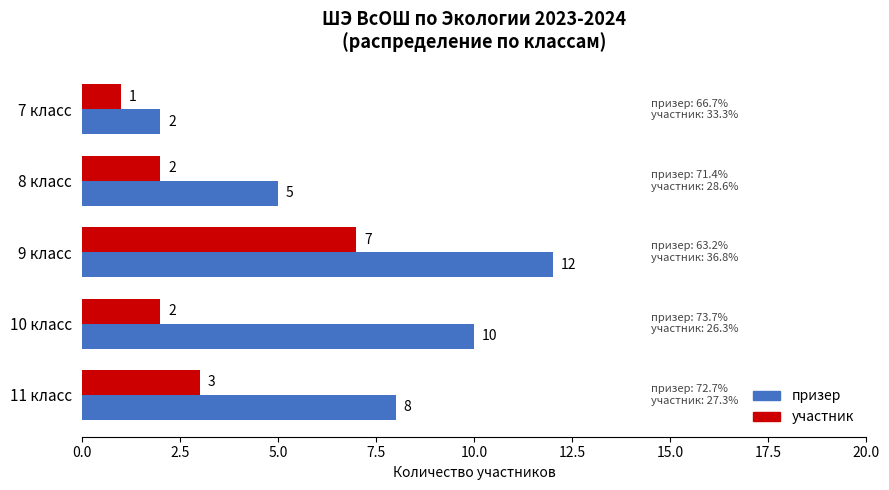

The призер series shows 12 at 9 класс. True or false?

True